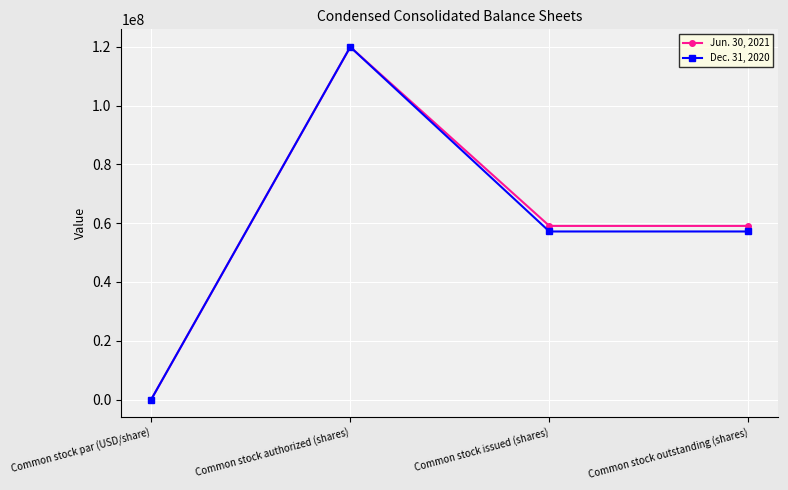

Reading left to right, extract all data points from this chart.

Jun. 30, 2021: Common stock par (USD/share)=1	Common stock authorized (shares)=120000000	Common stock issued (shares)=59087795	Common stock outstanding (shares)=59087795
Dec. 31, 2020: Common stock par (USD/share)=1	Common stock authorized (shares)=120000000	Common stock issued (shares)=57192925	Common stock outstanding (shares)=57192925